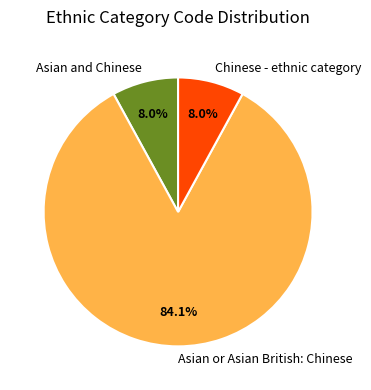

How many segments does this pie chart have?

3